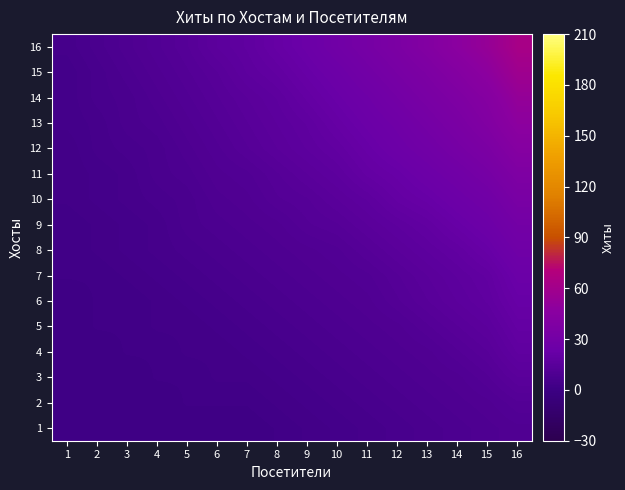

At 1, list the series in order from largest to smallest.

16, 13, 14, 15, 10, 11, 12, 7, 8, 9, 1, 2, 3, 4, 5, 6